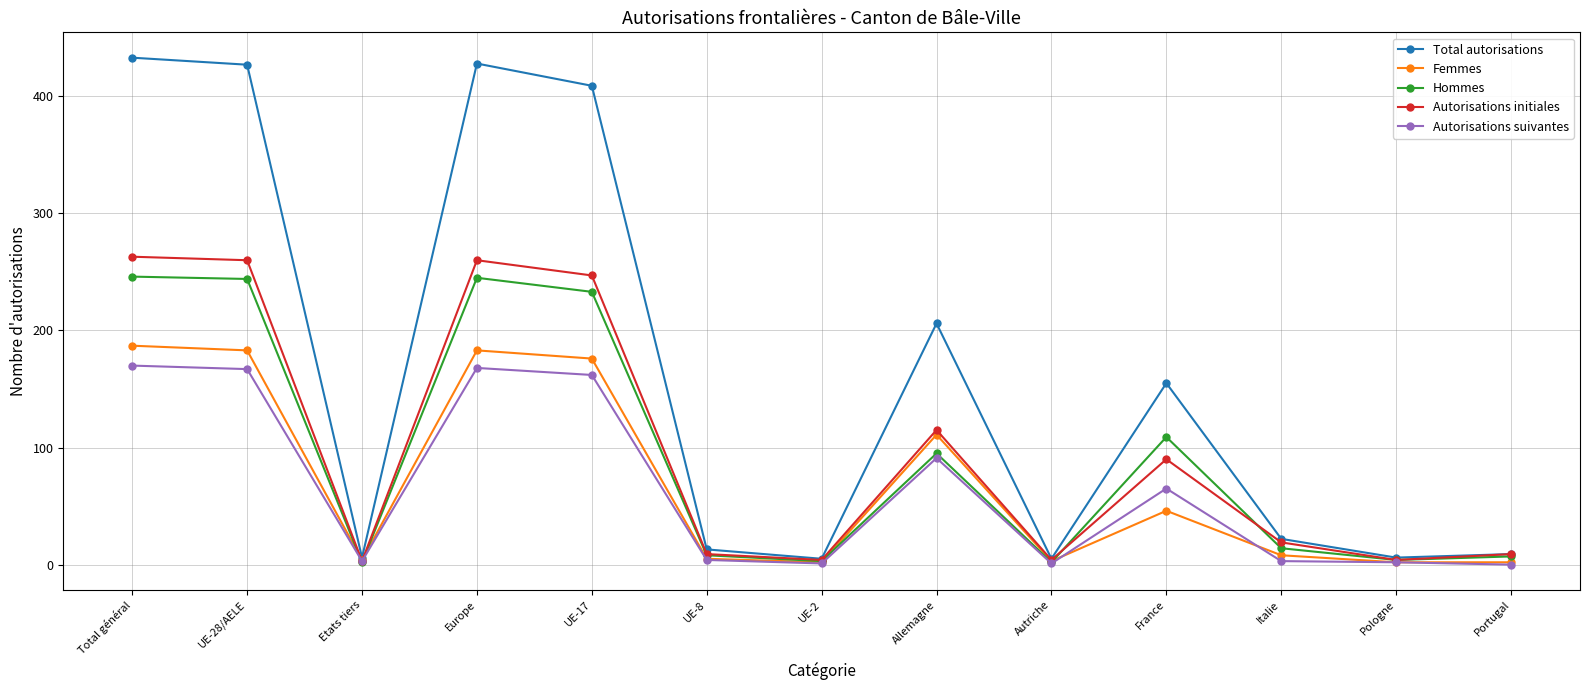

What is the total value across all series at Total général?

1299